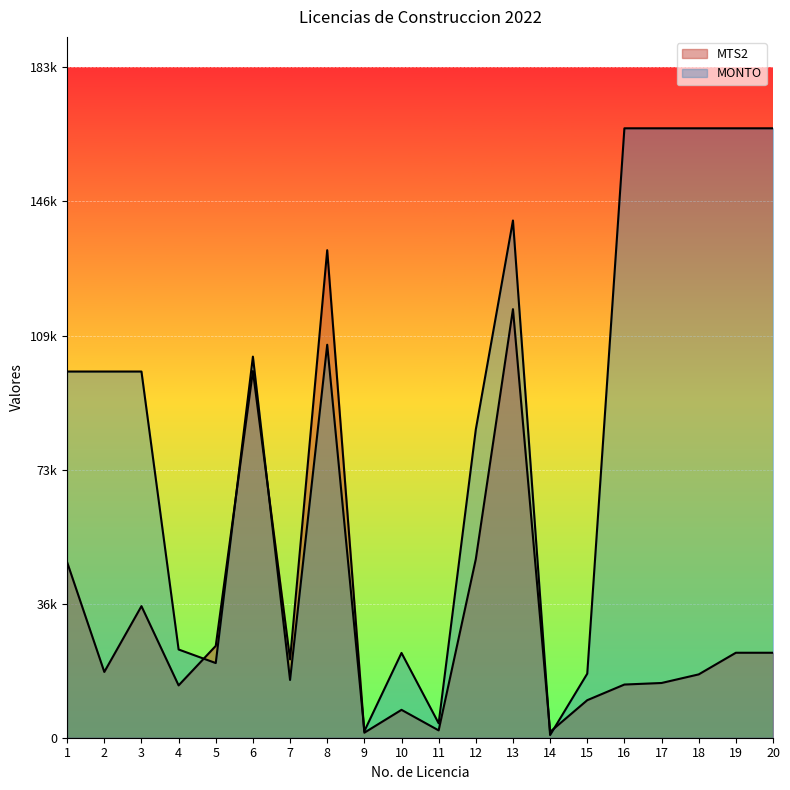

Which label corresponds to the largest value in the chart?

16